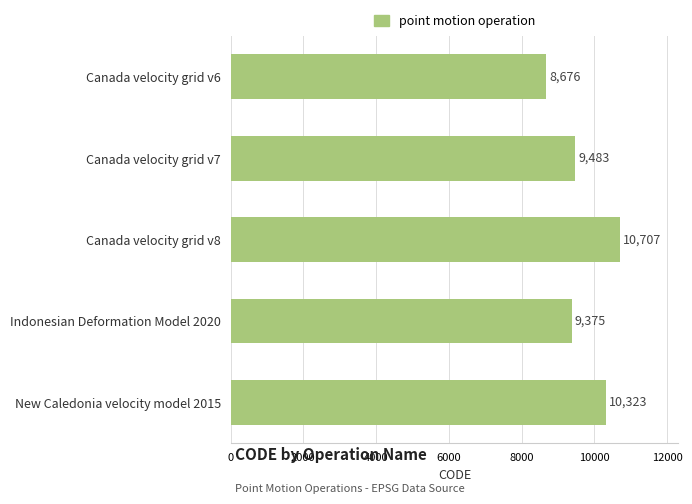

What is the label of the 1st bar from the top?

Canada velocity grid v6